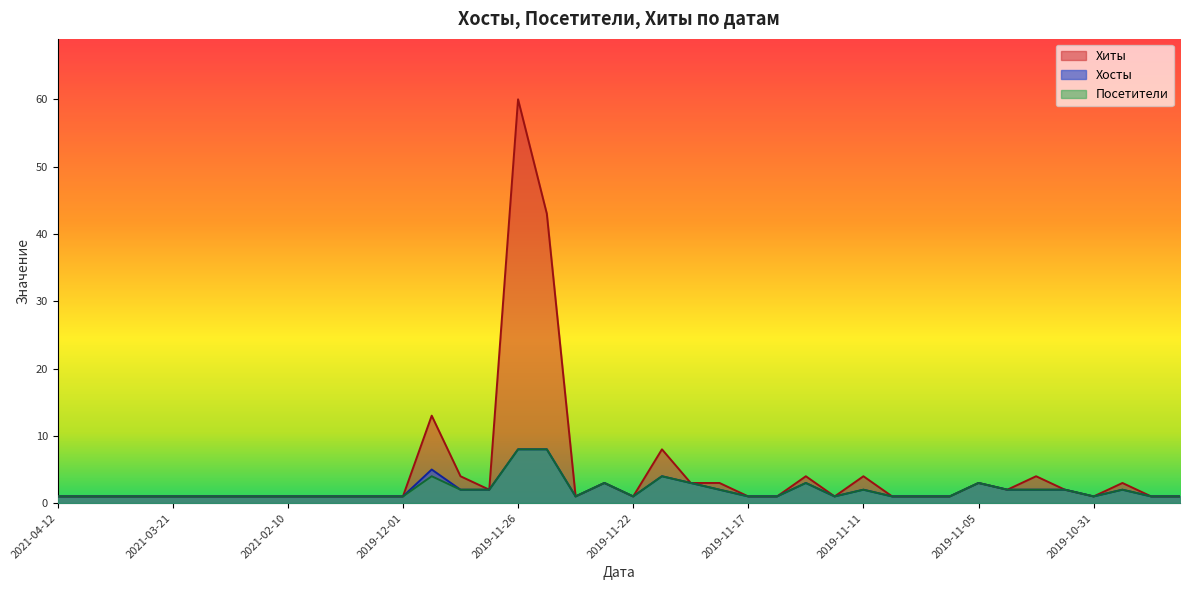

Where is the first local maximum for Хиты?

2019-11-30